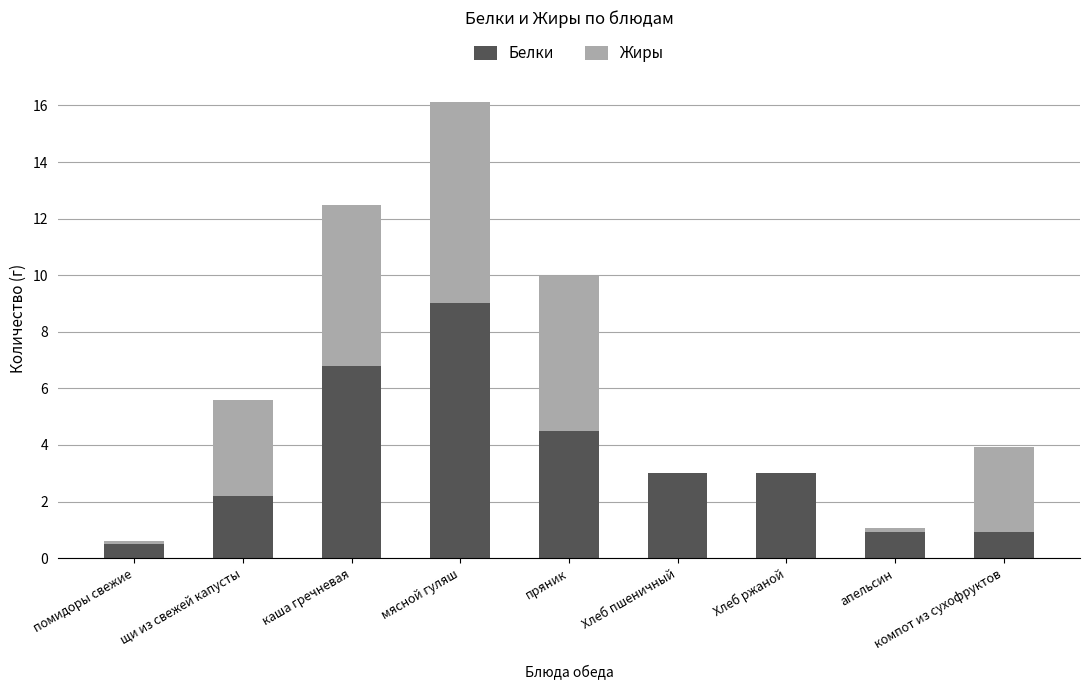

True or false: Белки has a value of 4.5 at пряник.

True